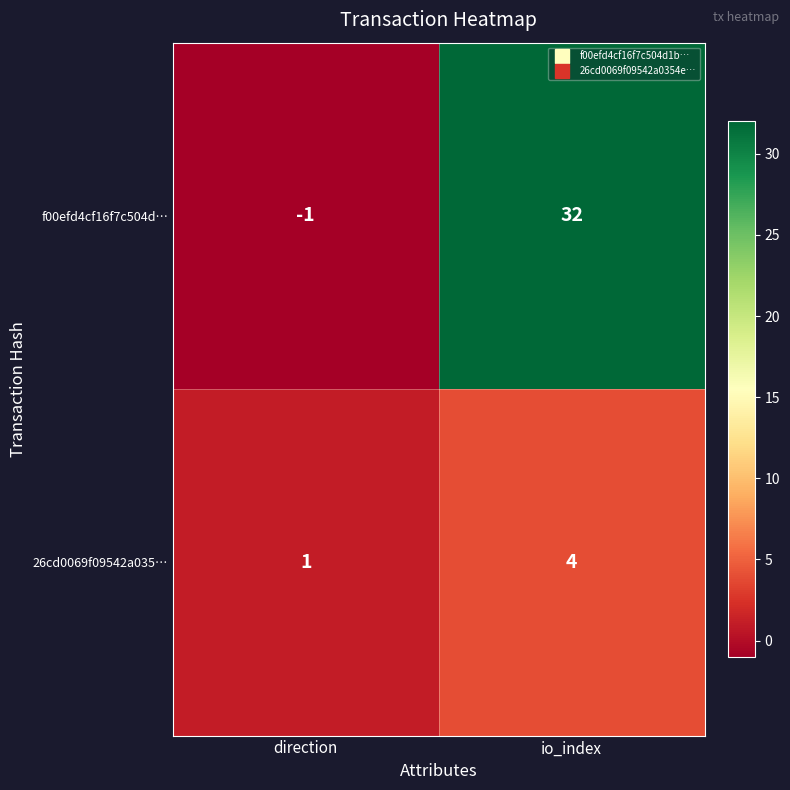

What value does the 26cd0069f09542a035… series have at io_index?

4